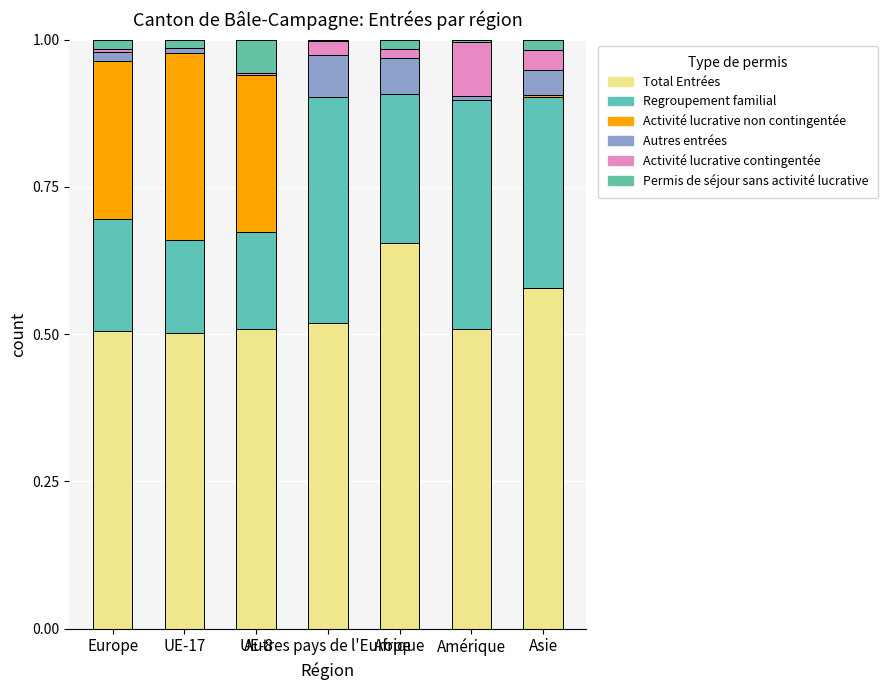

The Autres entrées series shows 0.1 at Asie. True or false?

False